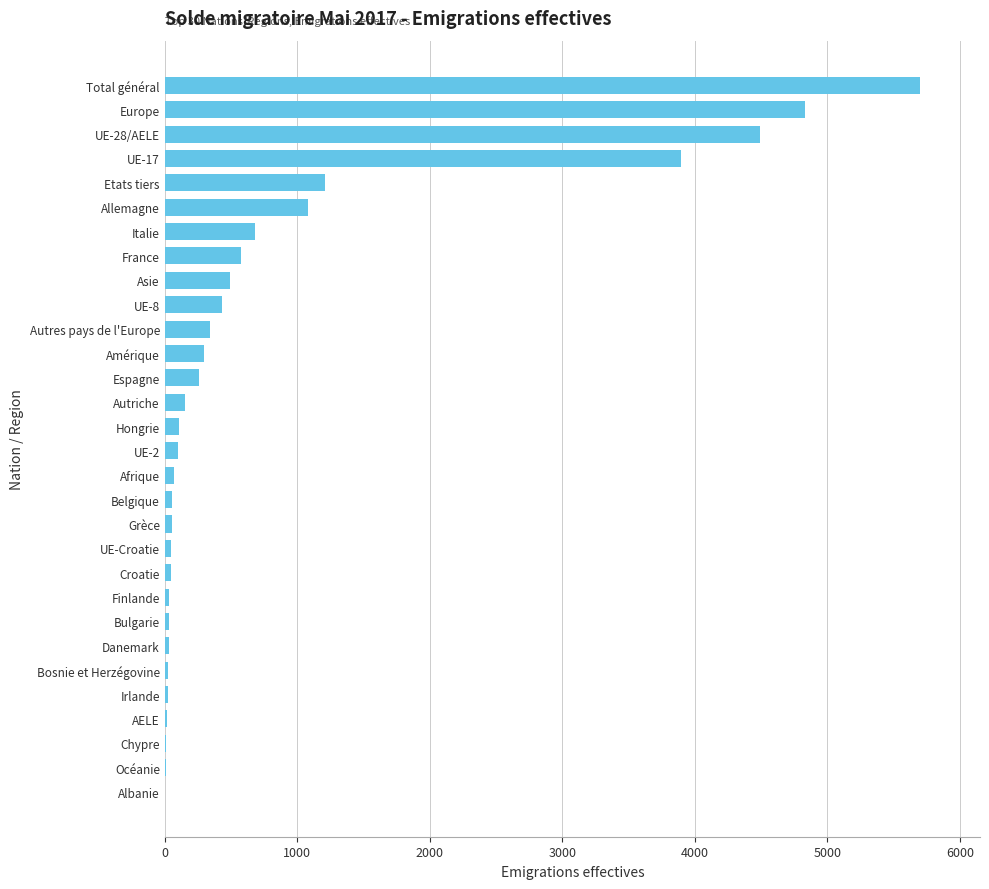

Which has a higher value, UE-28/AELE or Europe?

Europe